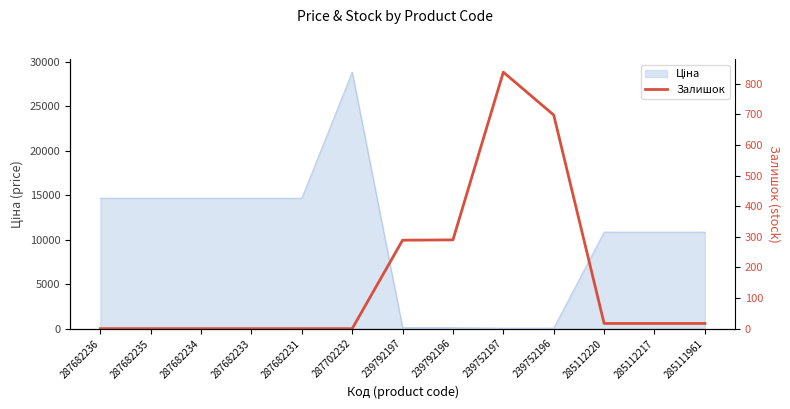

What is the change in value from 287682231 to 239792196?

+290